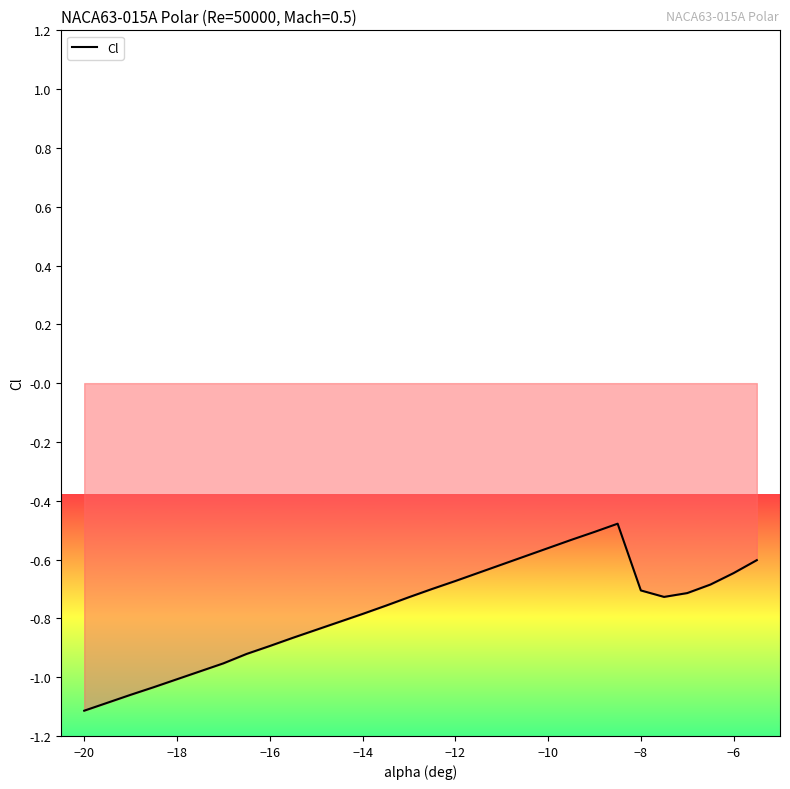

What is the average value?

-0.8